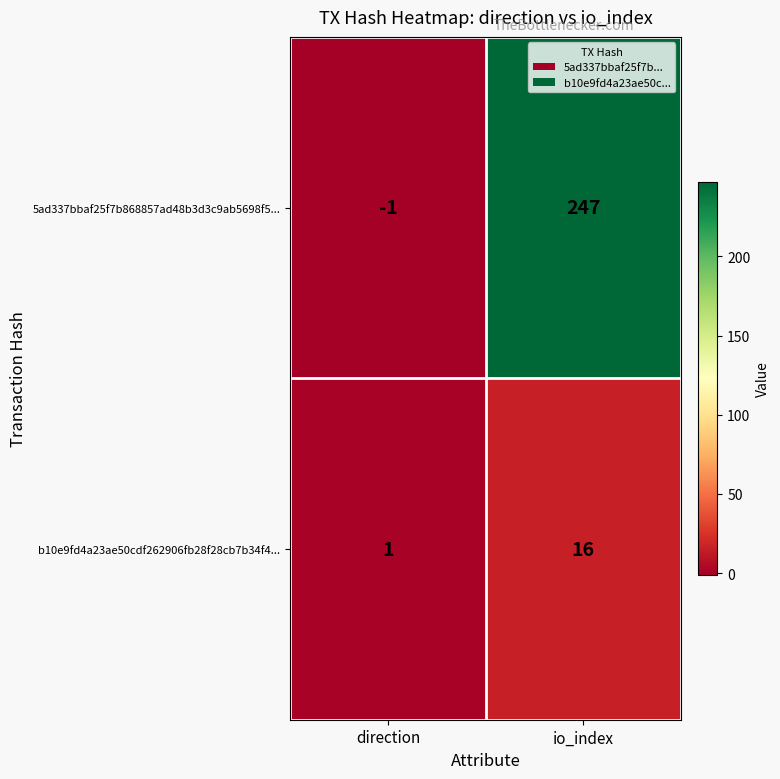

At which category is the sum across all series the highest?

io_index